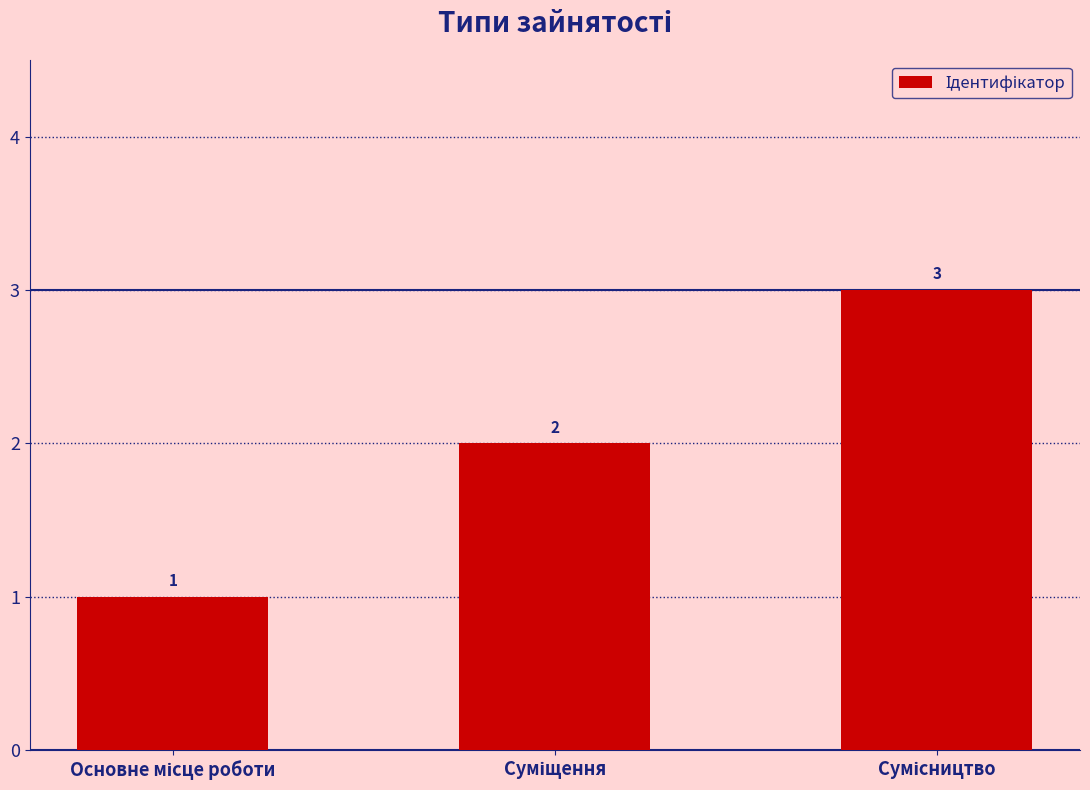

Reading left to right, what are all the values shown in this chart?

1	2	3